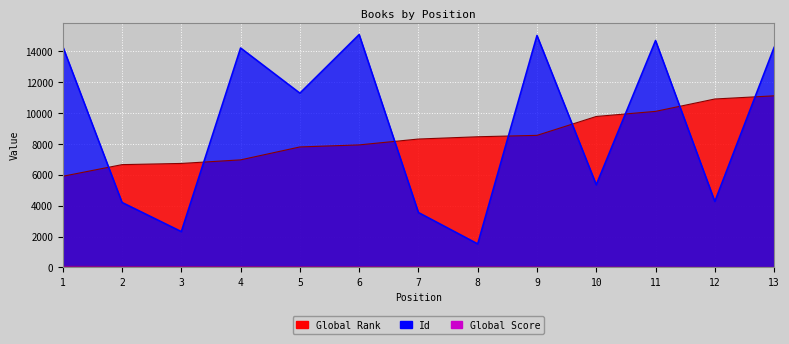

True or false: Global Score has more than 0 interior local peaks.

False